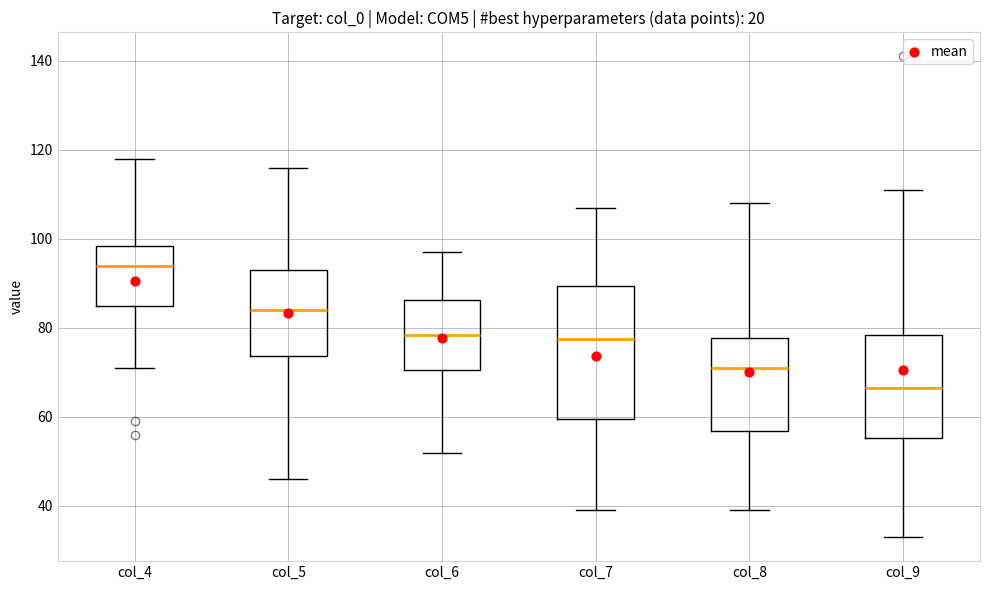

Reading left to right, read every box against the y-axis: the position of its median line, the range the box covers, and the ends of its whiskers. The values are not printed on the chart, so give them approximately, as read against the axis.

col_4: median 94, box 86 to 98, whiskers 72 to 118
col_5: median 84, box 74 to 94, whiskers 46 to 116
col_6: median 78, box 70 to 86, whiskers 52 to 98
col_7: median 78, box 60 to 90, whiskers 40 to 108
col_8: median 72, box 56 to 78, whiskers 40 to 108
col_9: median 66, box 56 to 78, whiskers 34 to 112